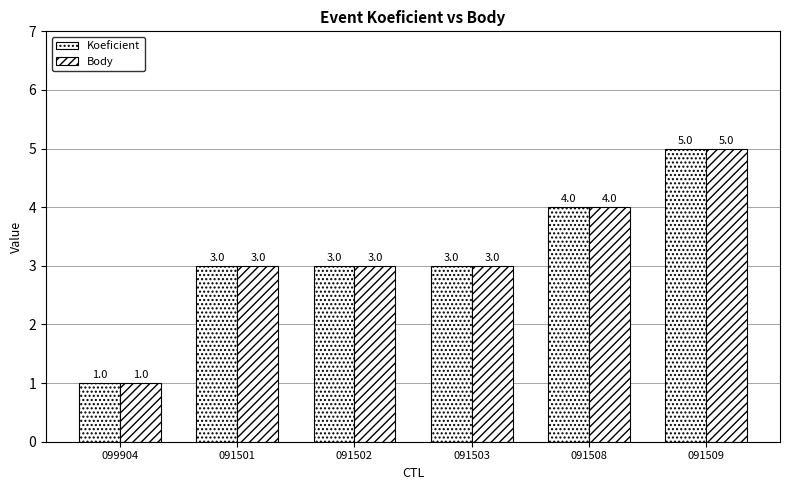

Which series has the widest spread of values?

Koeficient